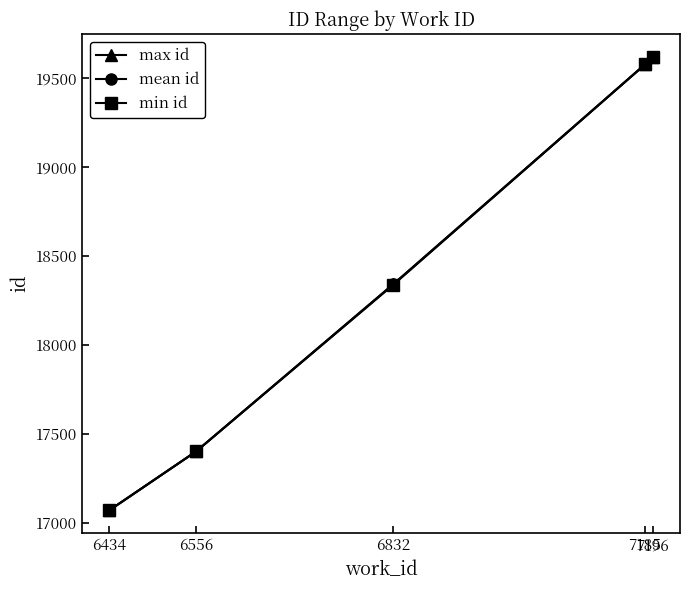

True or false: min id has a value of 11003.6 at 6556.

False